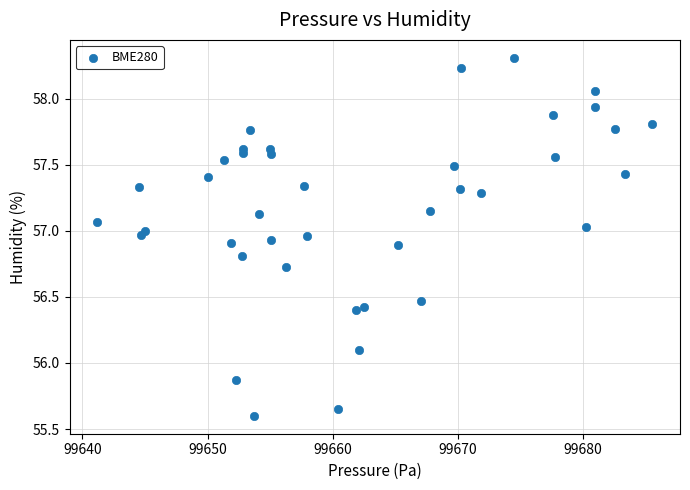

What is the range of Y values (max minus min)?

2.7